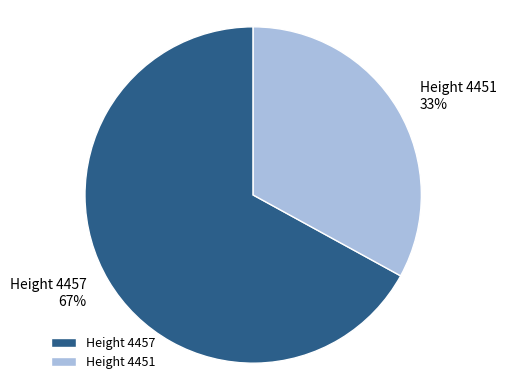

To the nearest percent, what percentage of the pie is Height 4451 33%?

33%